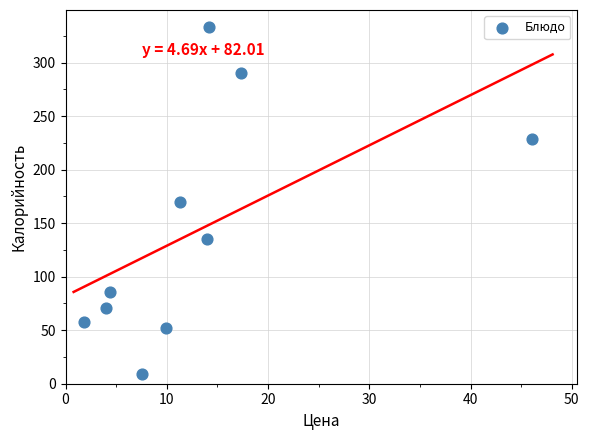

What is the range of Y values (max minus min)?

324